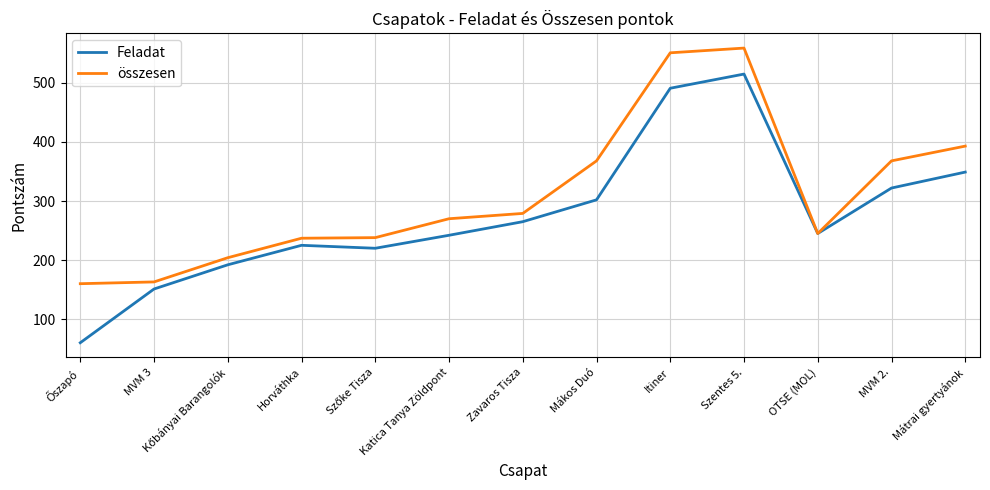

At which category is the sum across all series the highest?

Szentes 5.